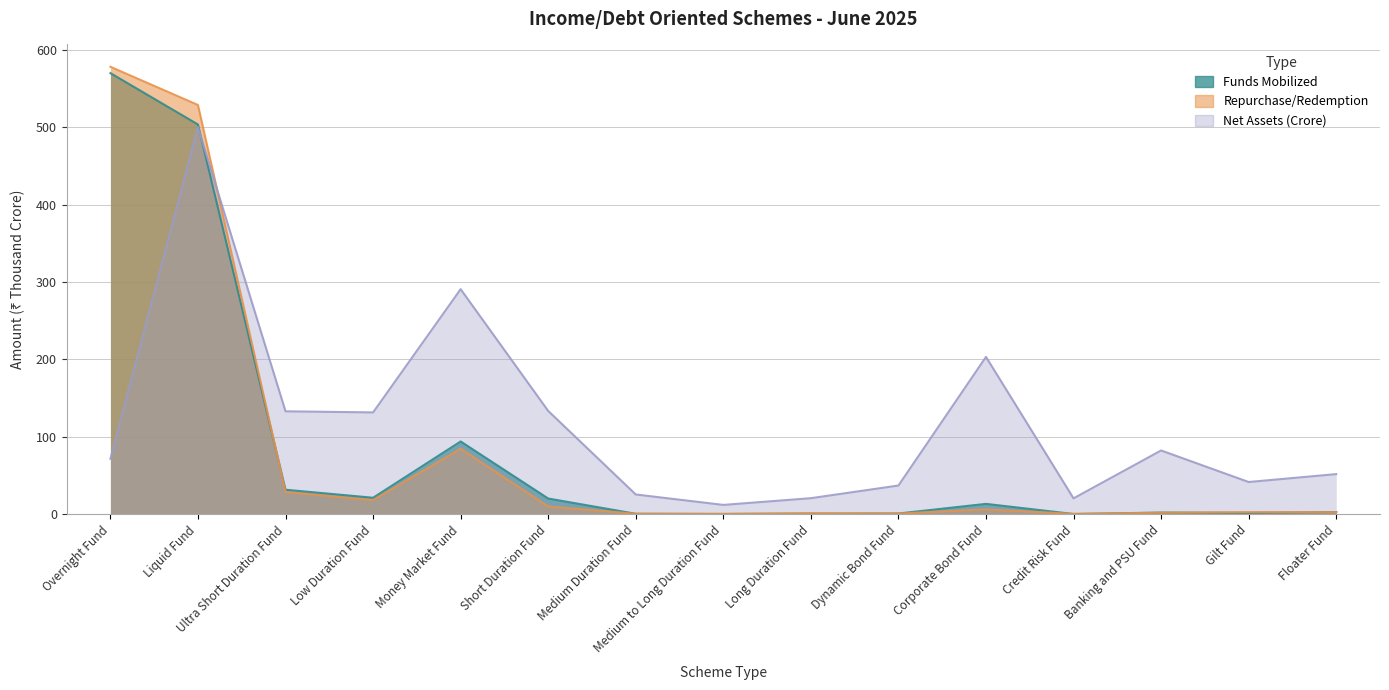

What is the difference between the highest and lowest values at Low Duration Fund?

113.4